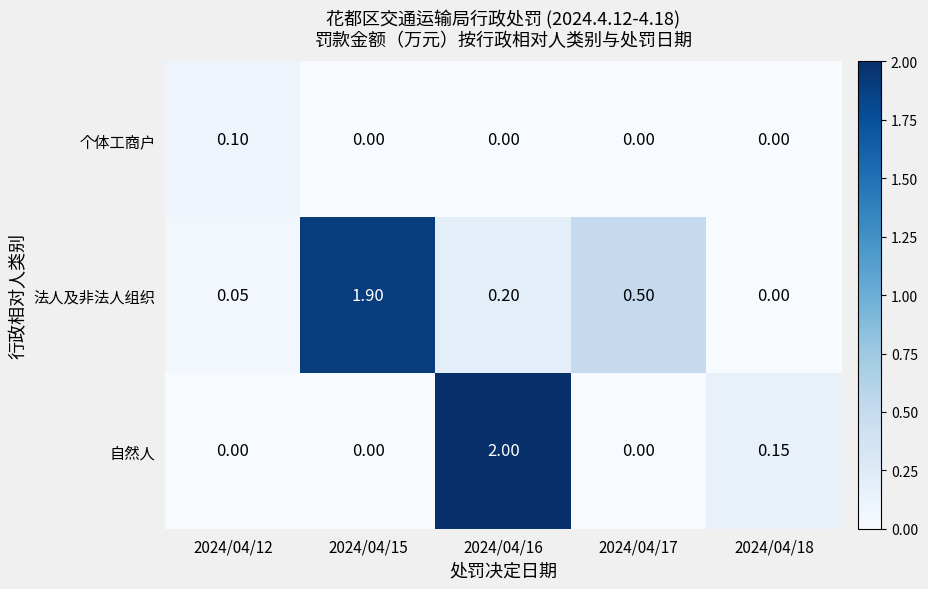

Is the value of 个体工商户 at 2024/04/17 greater than the value of 法人及非法人组织 at 2024/04/15?

No